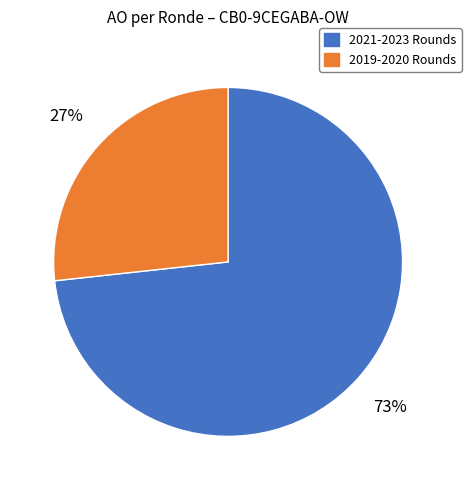

To the nearest percent, what is the average slice percentage?

50%